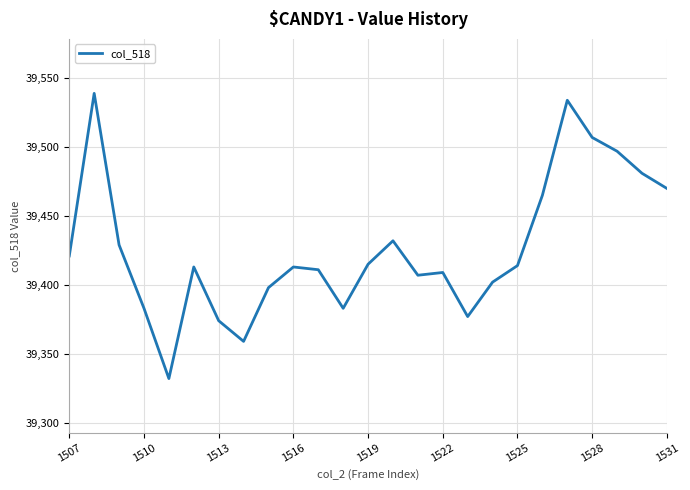

What is the average value?

39427